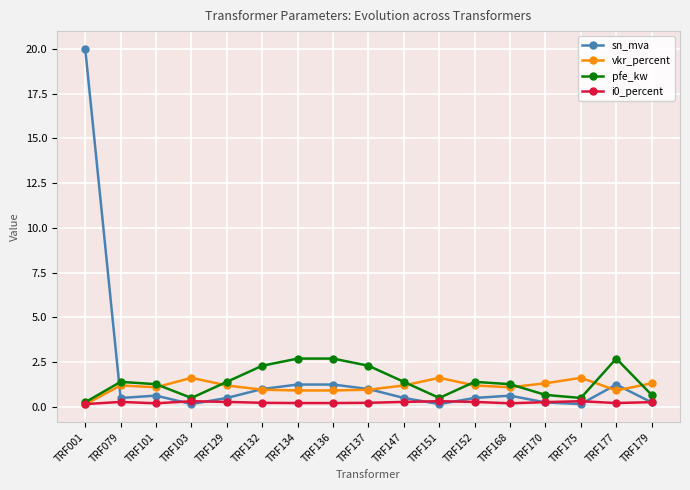

At how many categories does at least one series exceed 17?

1